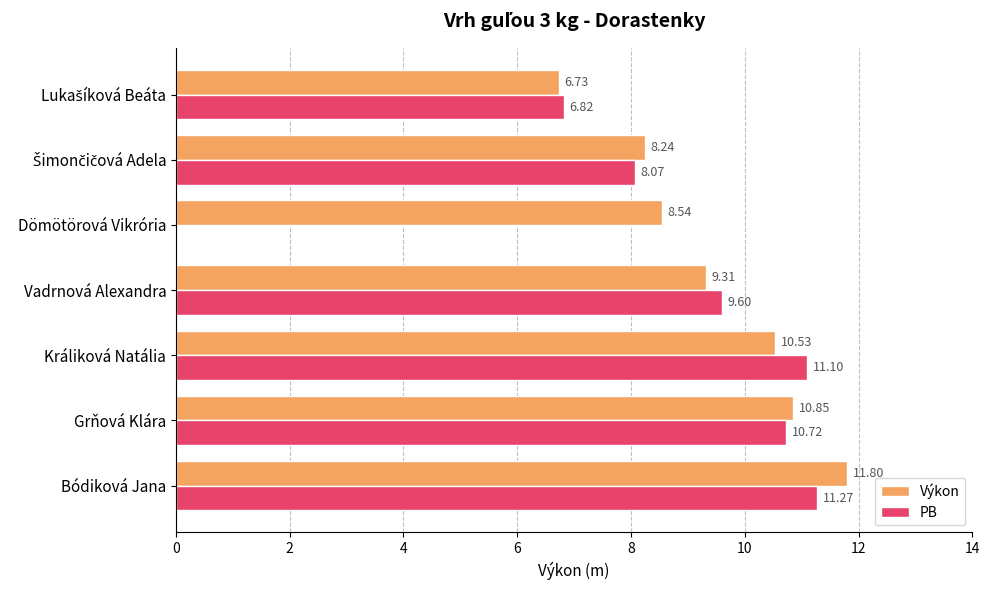

At which category does the chart reach its peak across all series?

Bódiková Jana